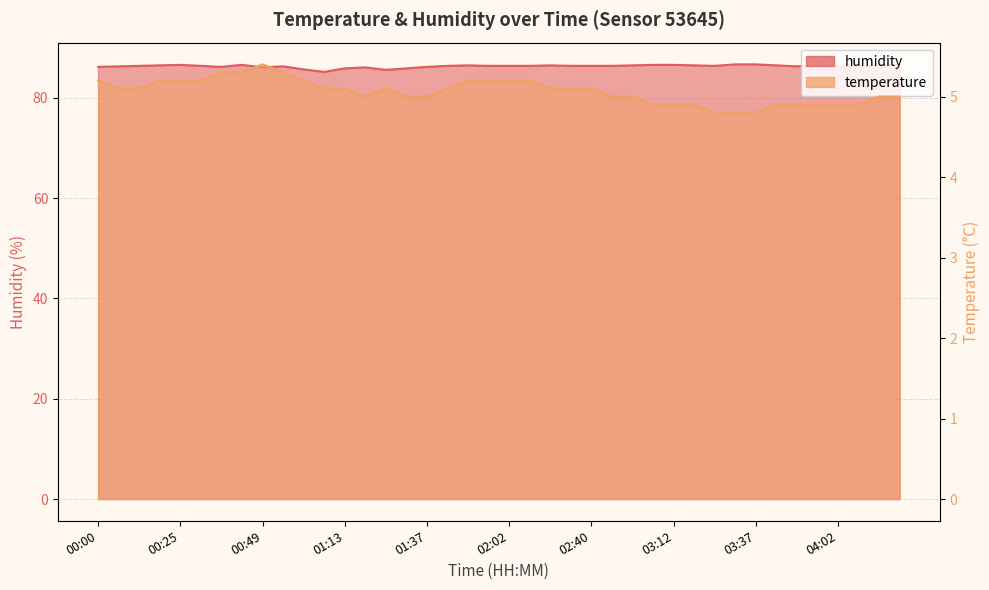

What is the difference between the temperature values at 02:02 and 02:33?

0.1